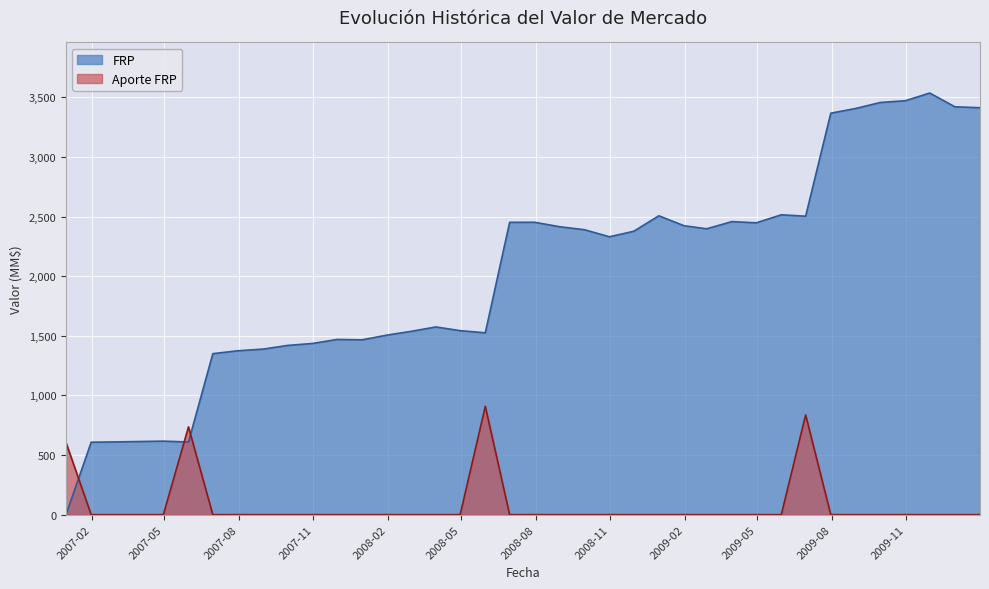

How many intersections are there between FRP and Aporte FRP?

3